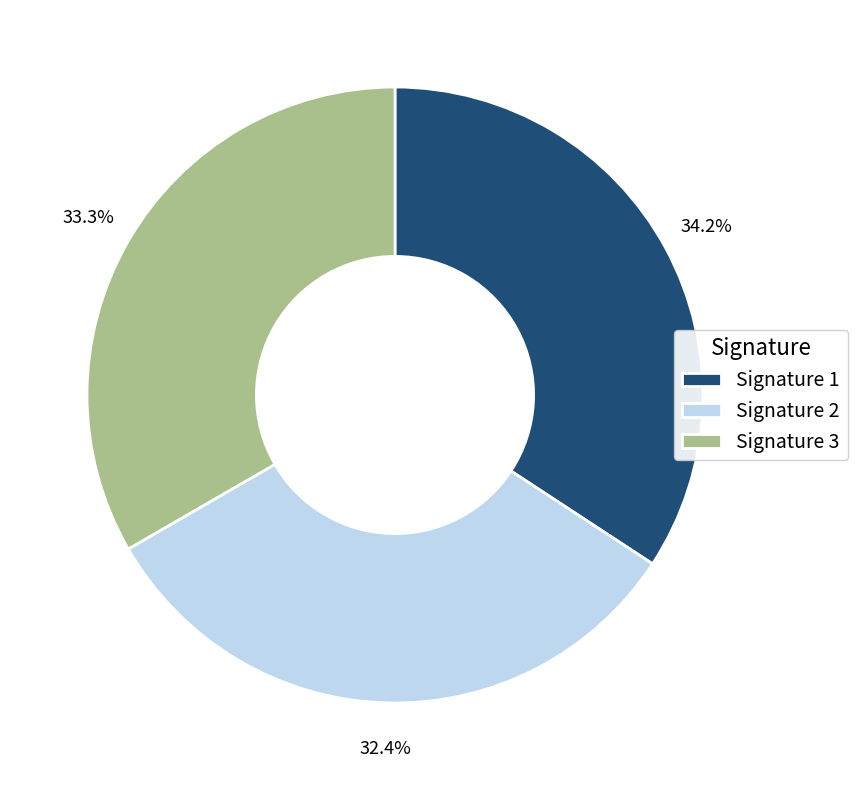

What is the largest slice in the pie chart?

Signature 1